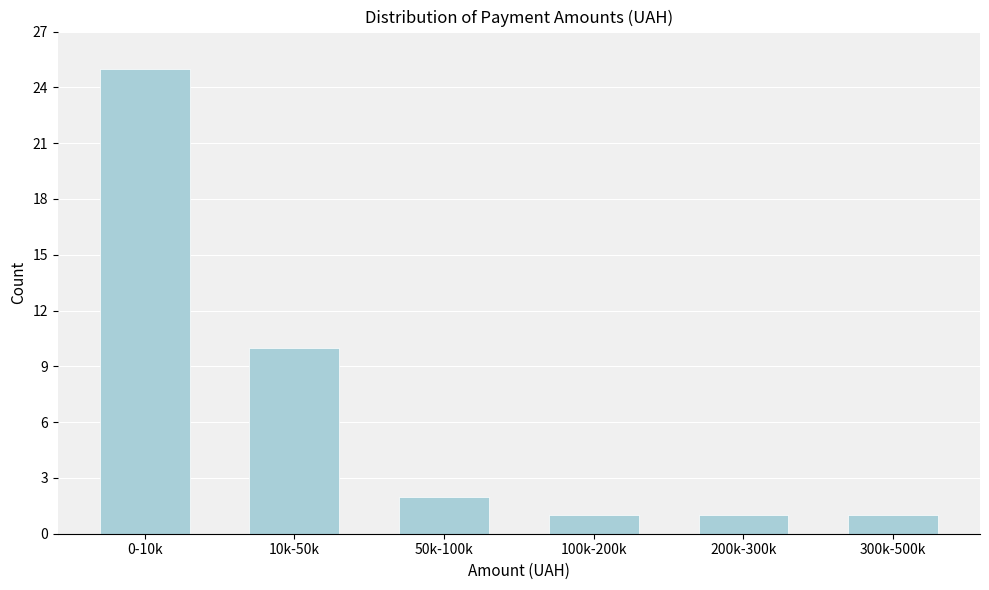

Reading right to left, transcribe all the data shown in this chart.

1	1	1	2	10	25